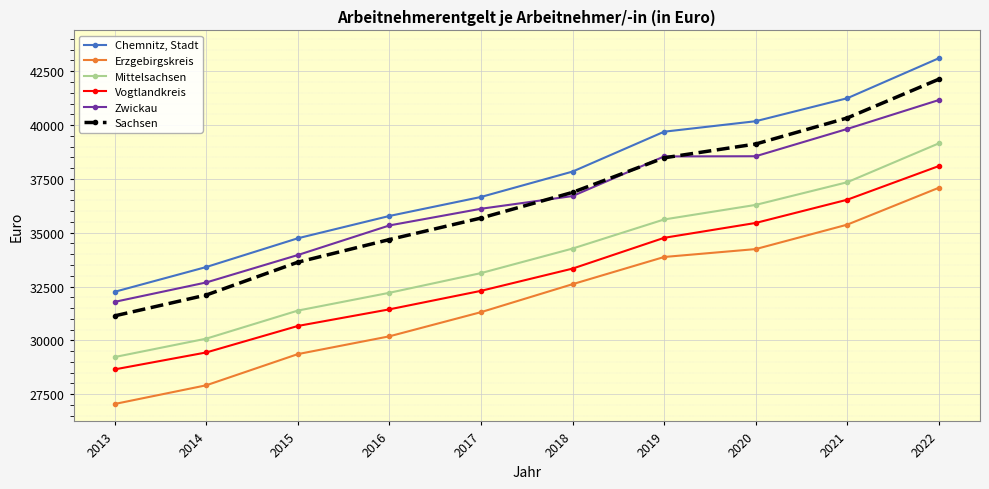

What is the difference between the highest and lowest values at 2013?

5211